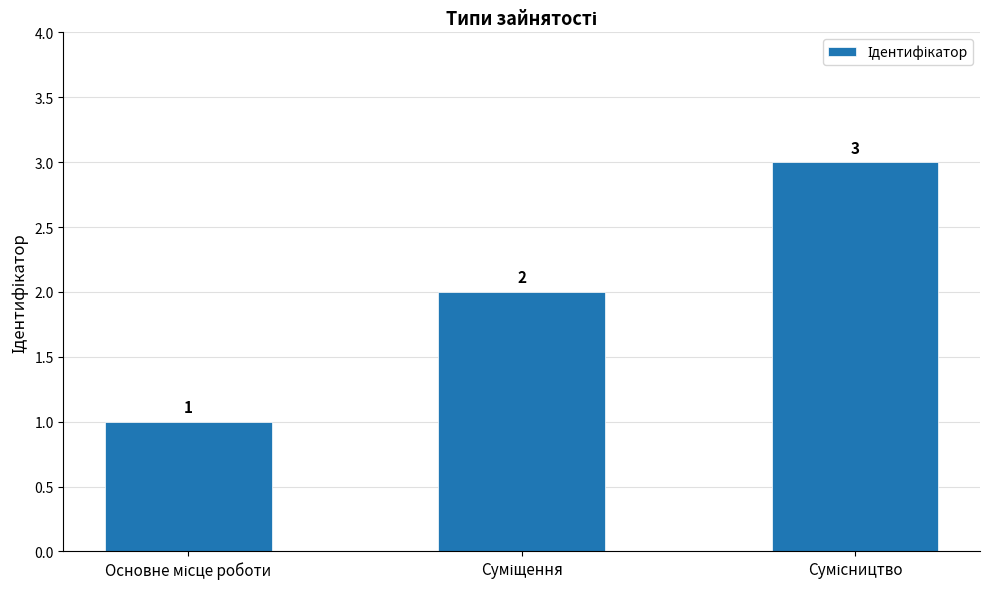

Does the chart contain stacked bars?

No